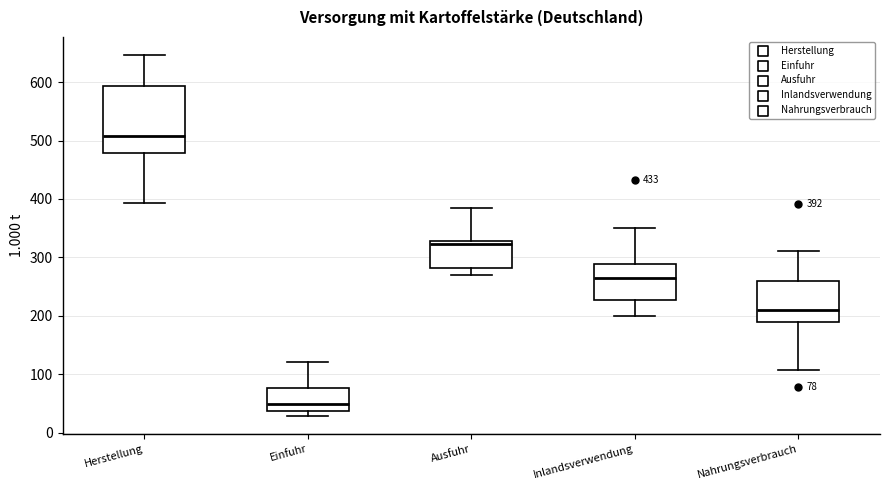

Which box is the tallest, from its lower edge to its upper edge?

Herstellung